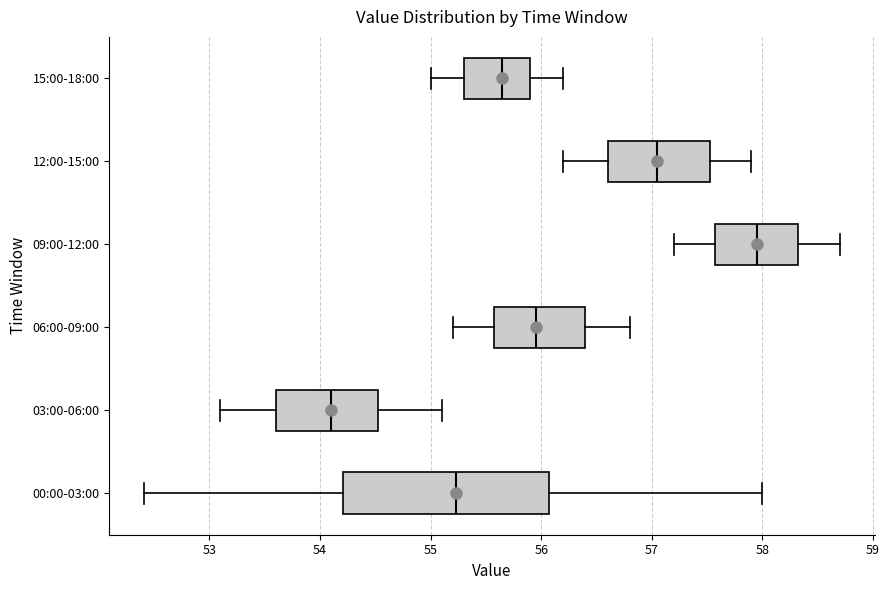

Which box is the widest, from its left edge to its right edge?

00:00-03:00